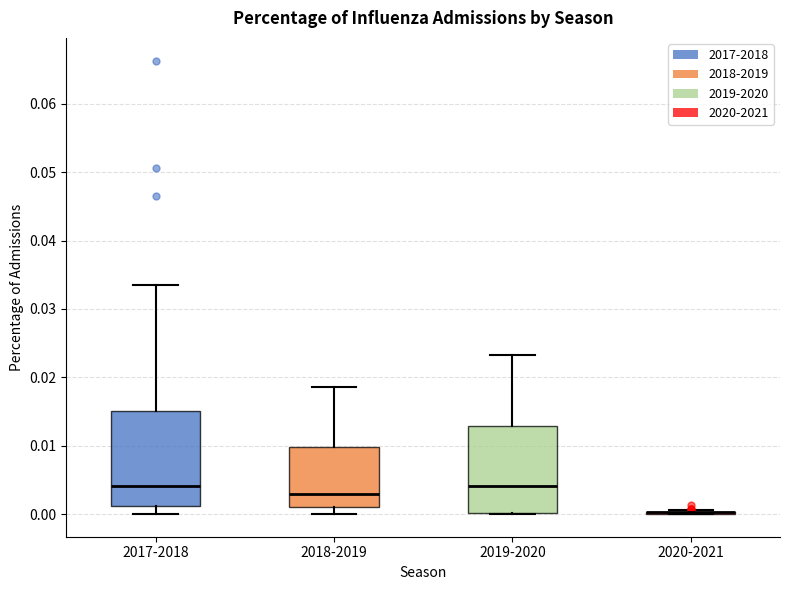

Reading left to right, read every box against the y-axis: the position of its median line, the range the box covers, and the ends of its whiskers. The values are not printed on the chart, so give them approximately, as read against the axis.

2017-2018: median 0.004, box 0.001 to 0.015, whiskers 0.000 to 0.033
2018-2019: median 0.003, box 0.001 to 0.010, whiskers 0.000 to 0.019
2019-2020: median 0.004, box 0.000 to 0.013, whiskers 0.000 to 0.023
2020-2021: box collapsed to a line at 0.000, whiskers 0.000 to 0.001